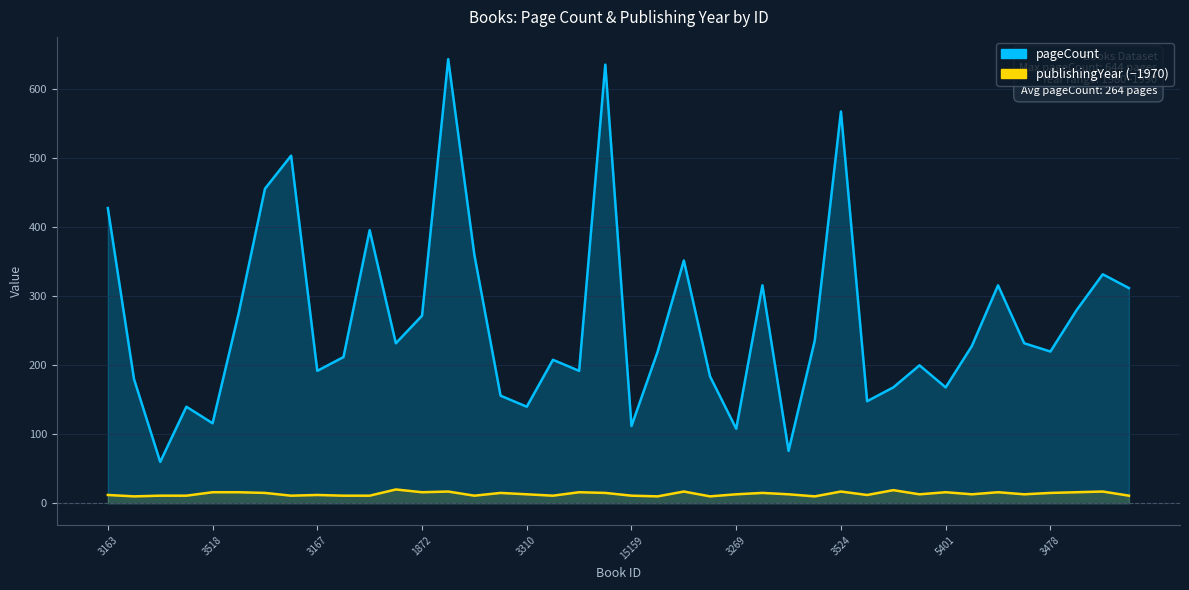

What are all the series names shown in the legend?

pageCount, publishingYear (−1970)